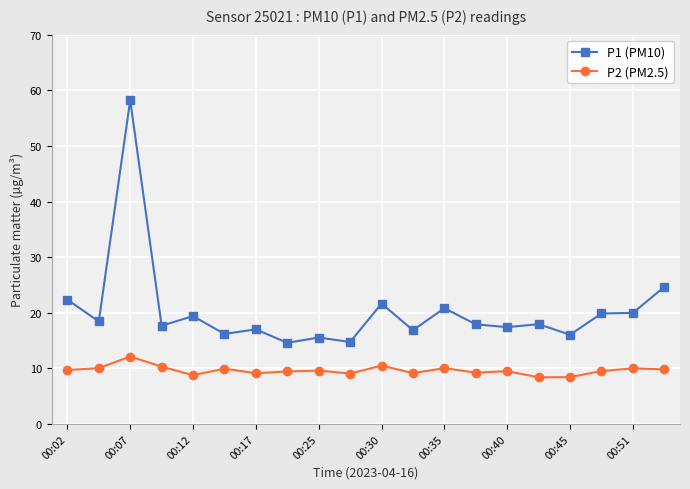

What is the value of the P1 (PM10) point at the 5th from the left?

19.4